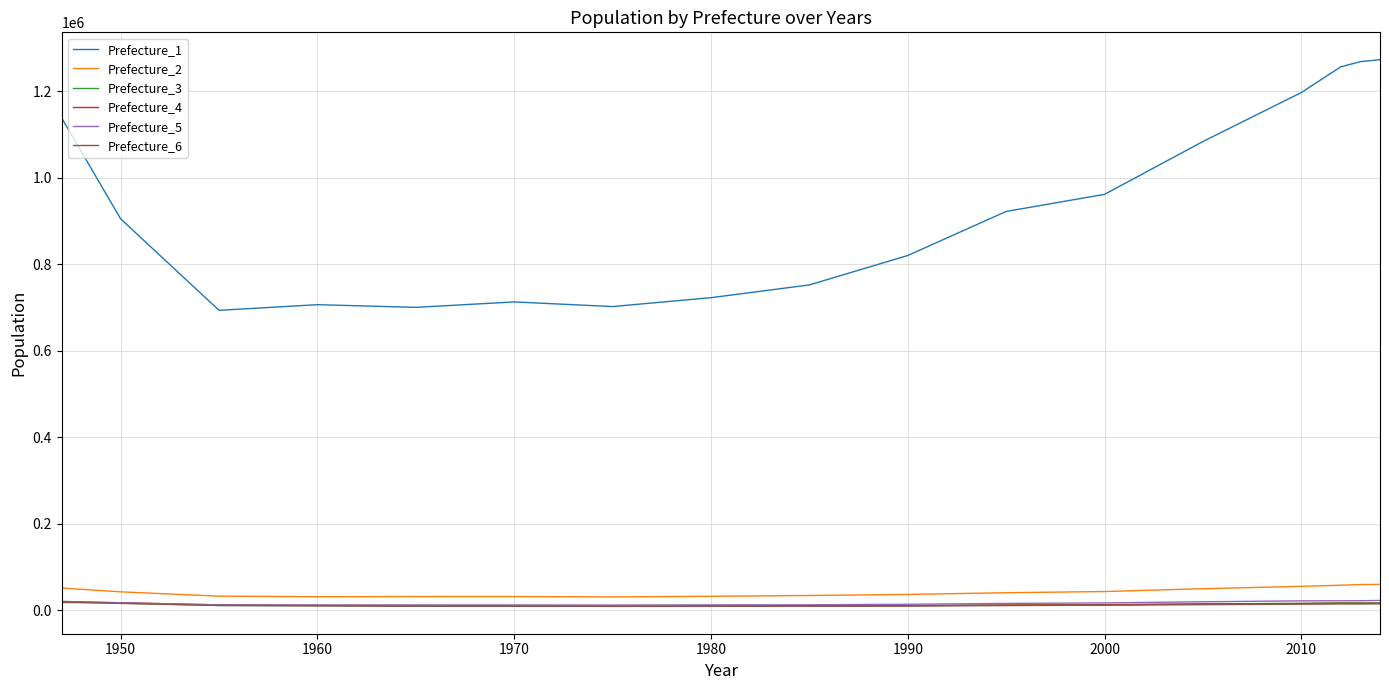

Which series has the largest range (max minus min)?

Prefecture_1